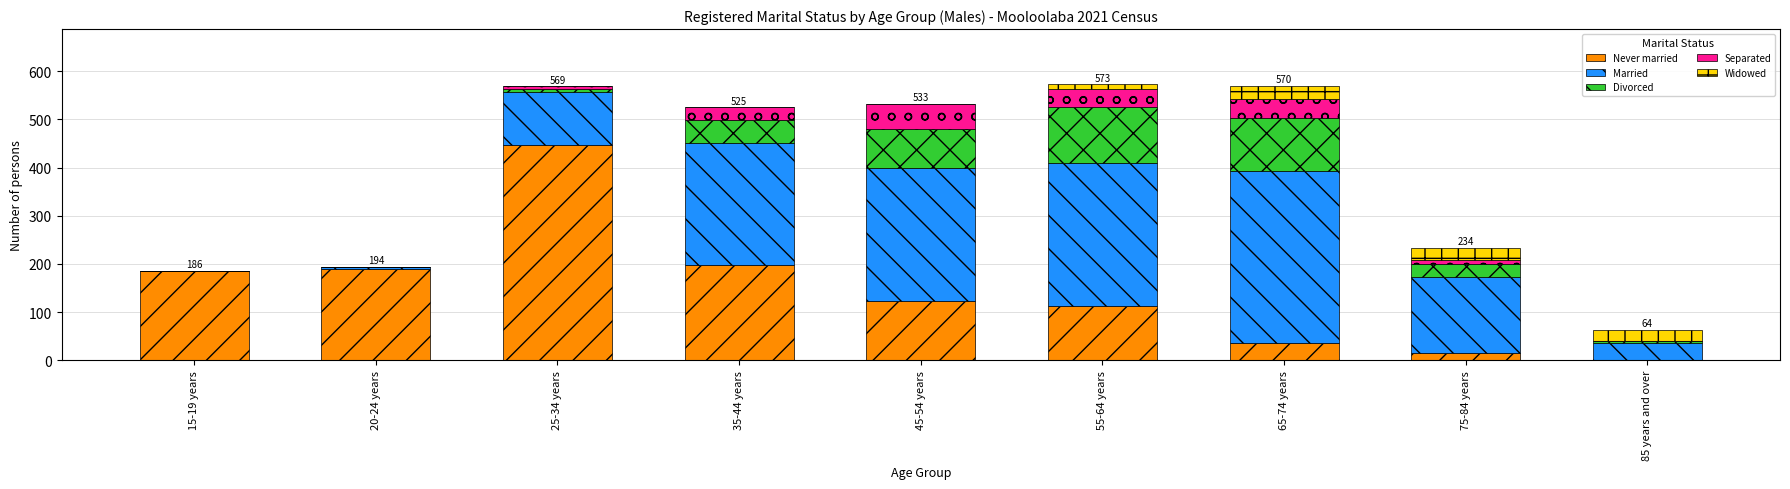

The Never married series shows 633 at 25-34 years. True or false?

False